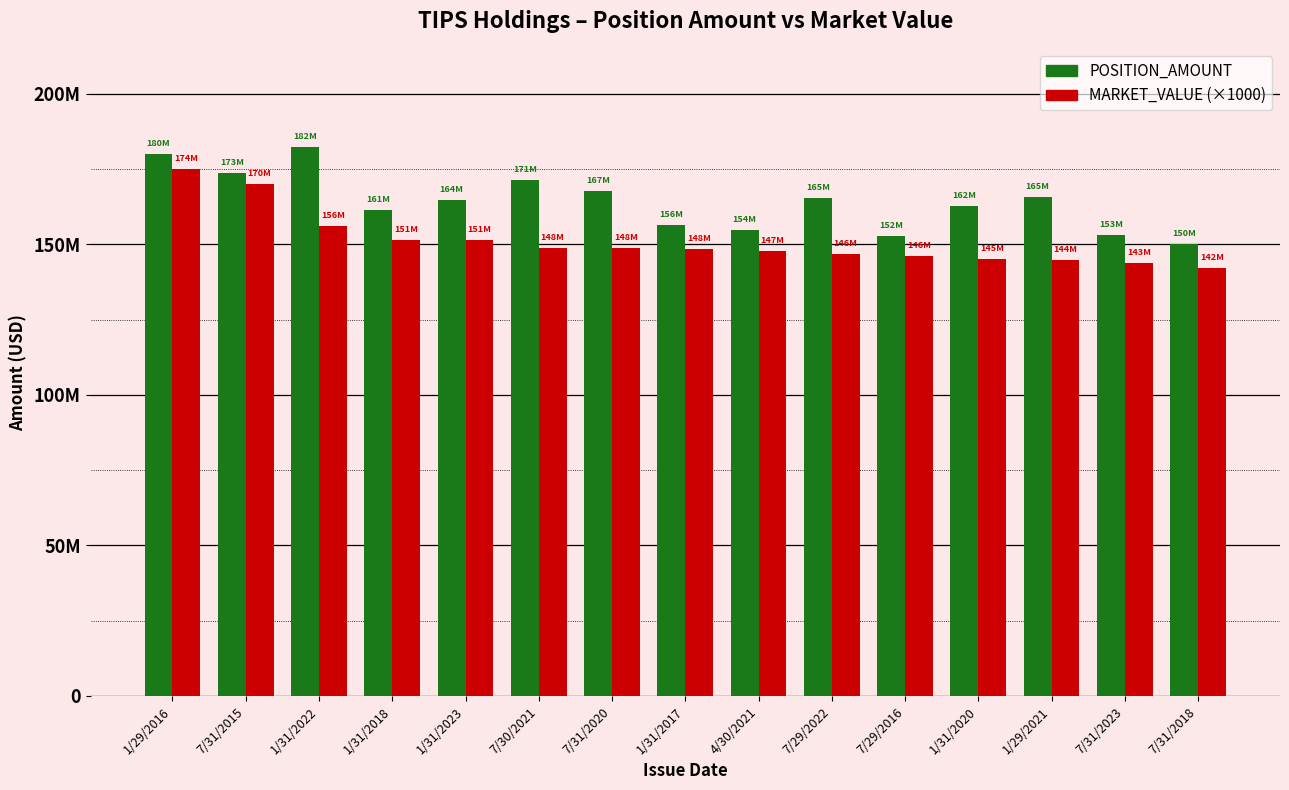

What is the total value across all series at 7/30/2021?

320445639